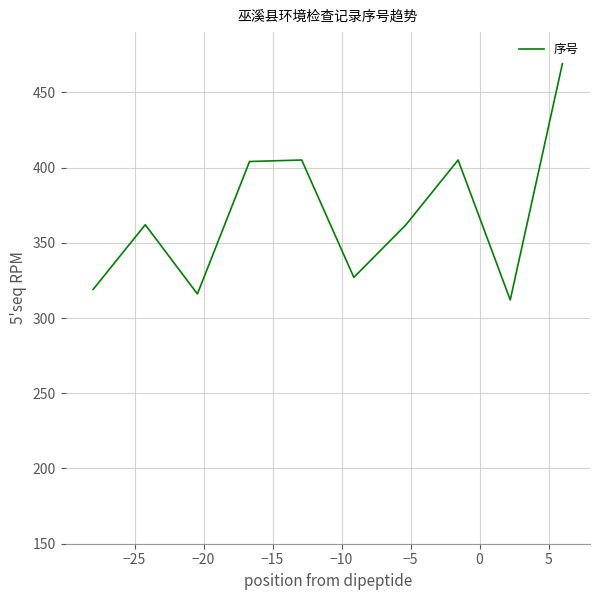

Does the chart have visible grid lines?

Yes